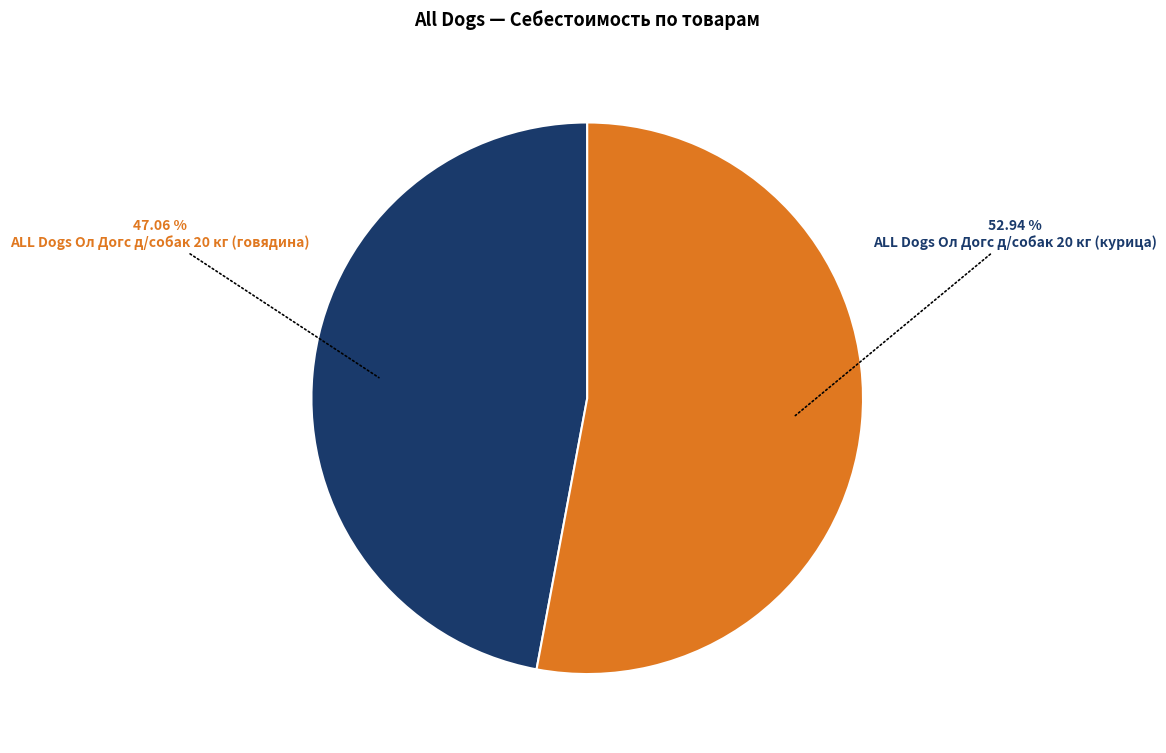

Does ALL Dogs Ол Догс д/собак 20 кг (говядина) account for over 50% of the chart?

No